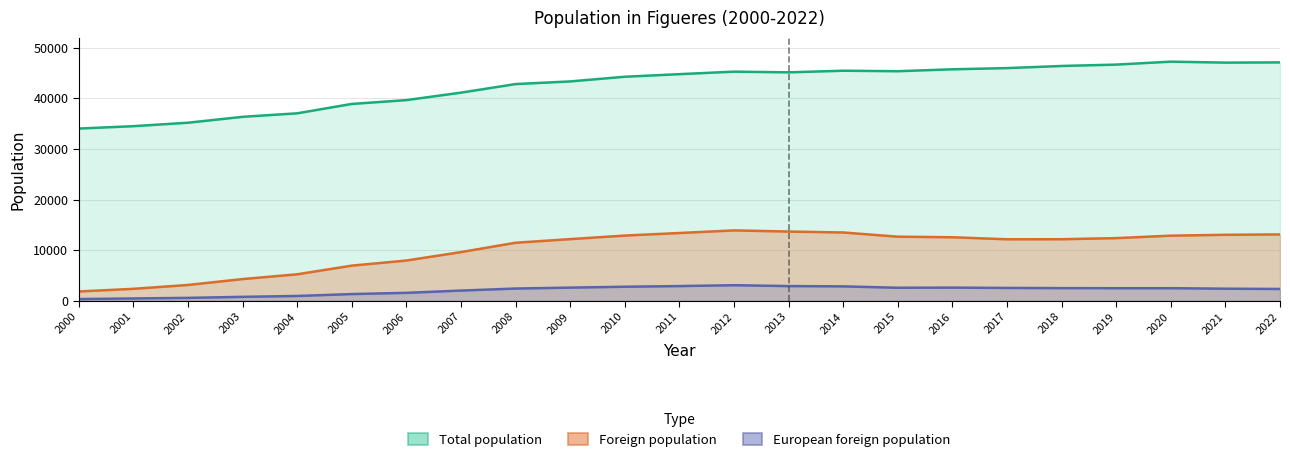

The European foreign population series shows 3882 at 2016. True or false?

False